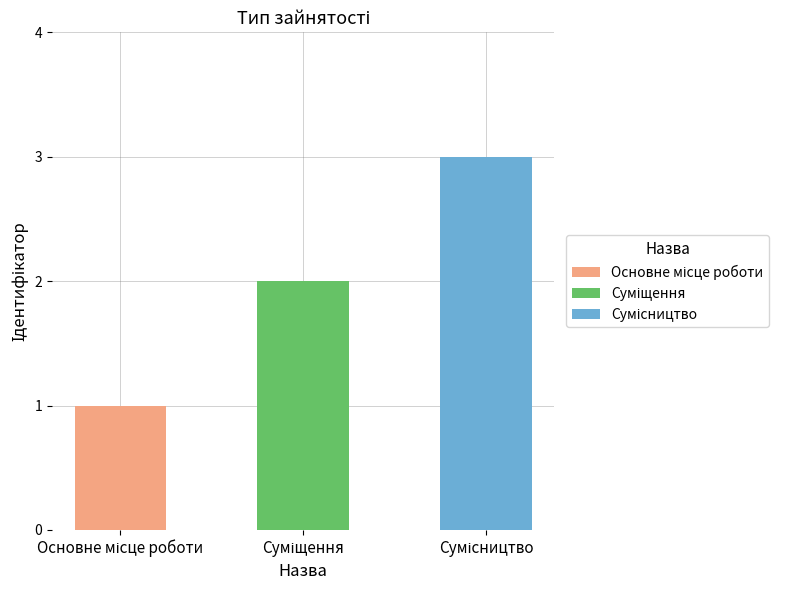

Reading right to left, list all the values displayed in this chart.

3	2	1